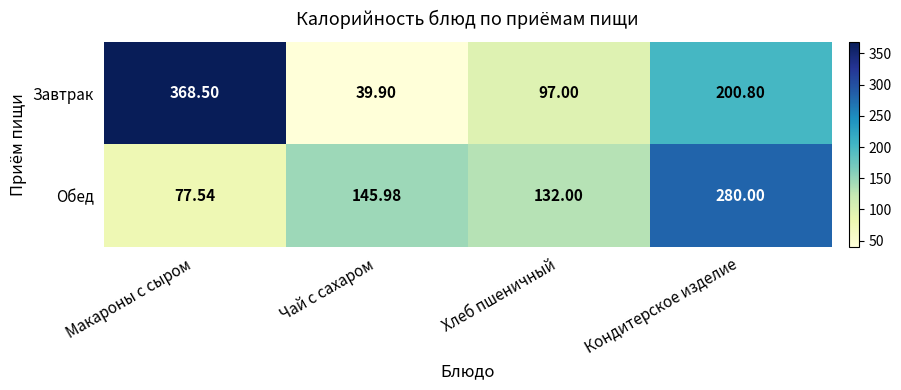

At how many categories does at least one series exceed 259?

2